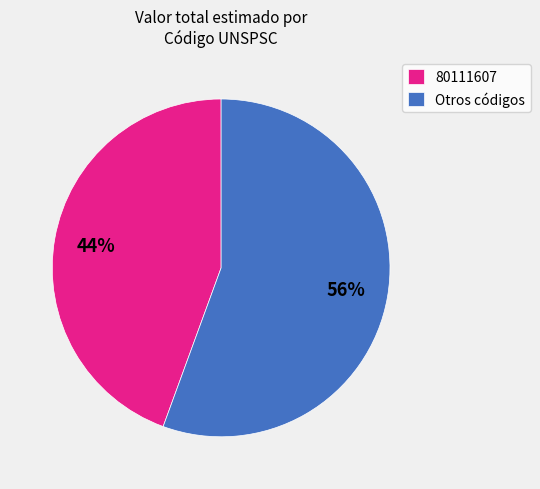

To the nearest percent, what is the combined percentage of 80111607 and Otros códigos?

100%